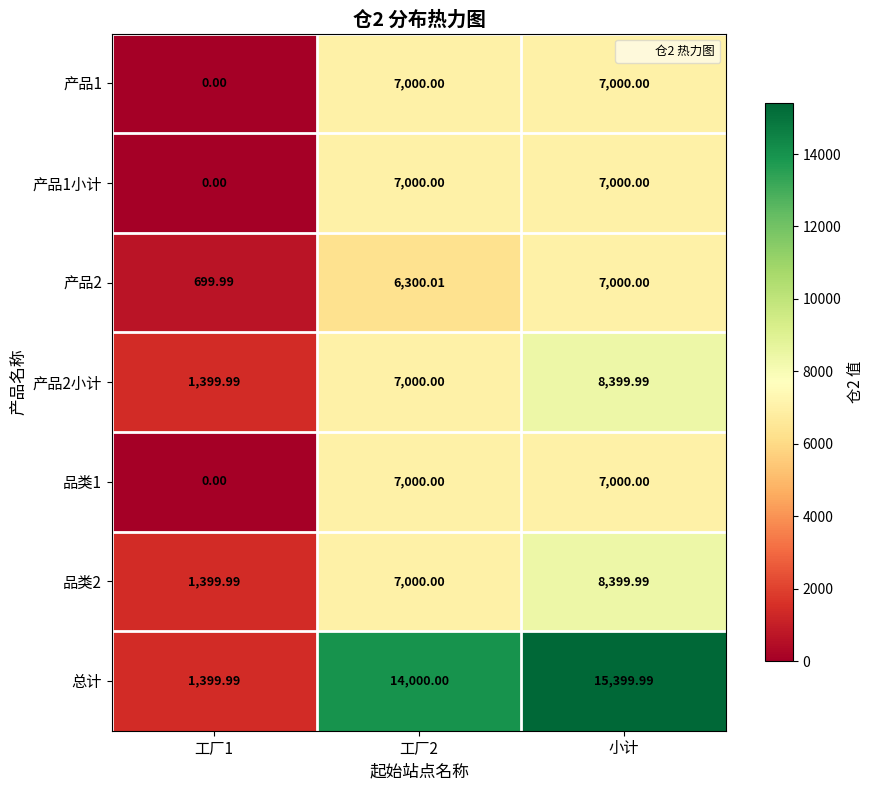

Which category has the highest value across all series?

小计